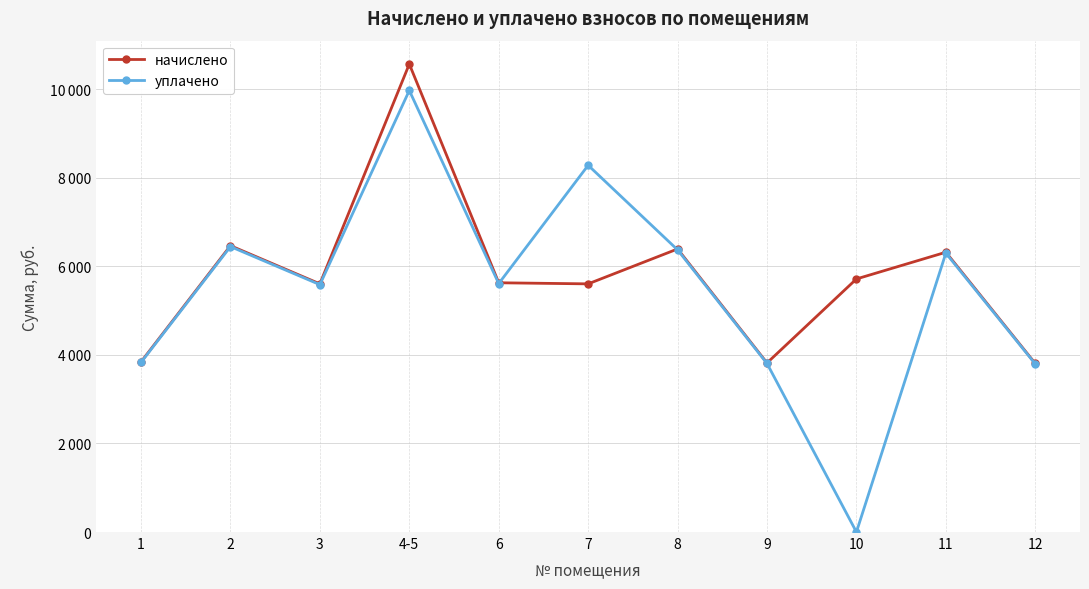

Between 3 and 4-5, which series saw the biggest shift?

начислено